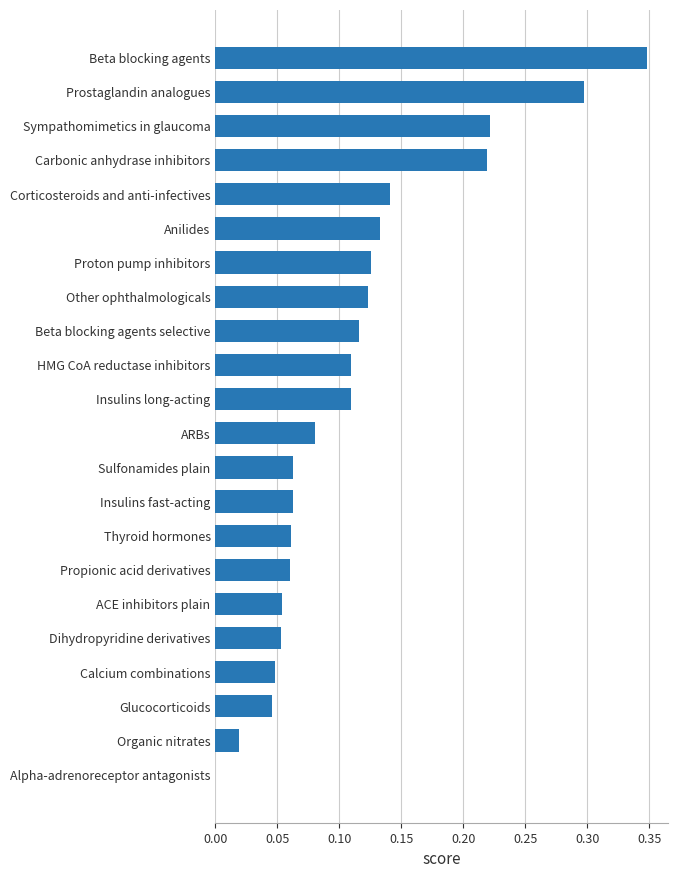

Which category has the highest value across all series?

Beta blocking agents